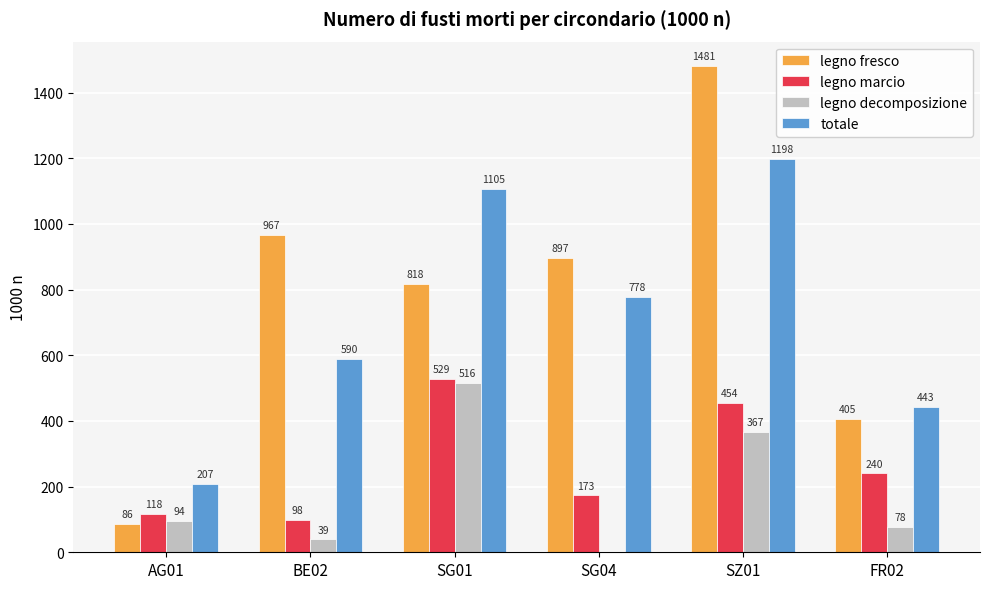

What is the difference between the legno fresco values at SG04 and SG01?

79